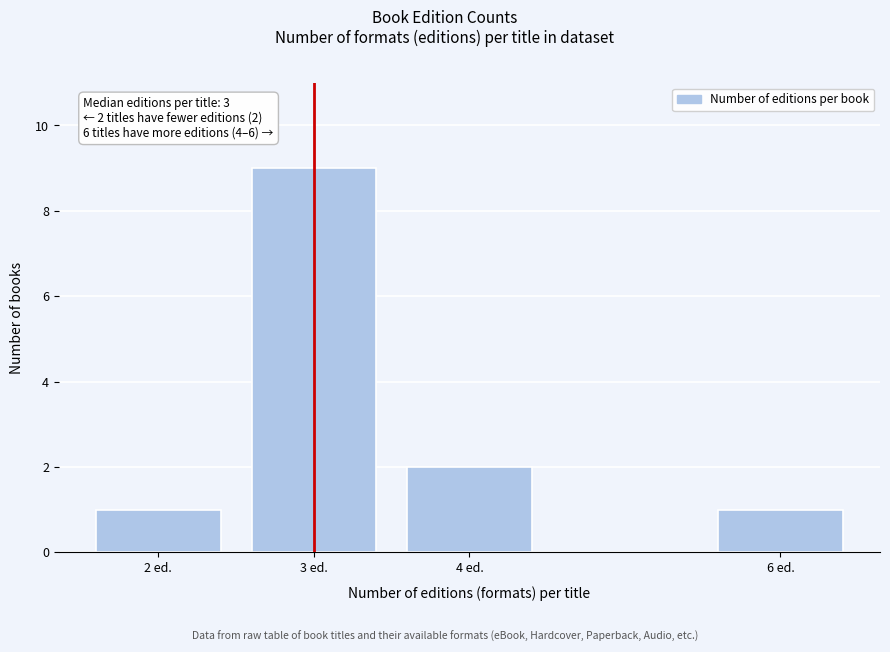

Reading left to right, list all the values displayed in this chart.

1	9	2	1